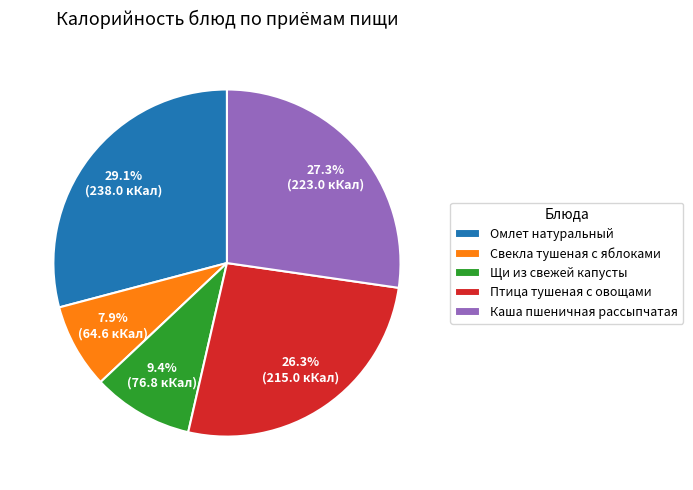

How much of the chart is everything except Каша пшеничная рассыпчатая?

72.7%